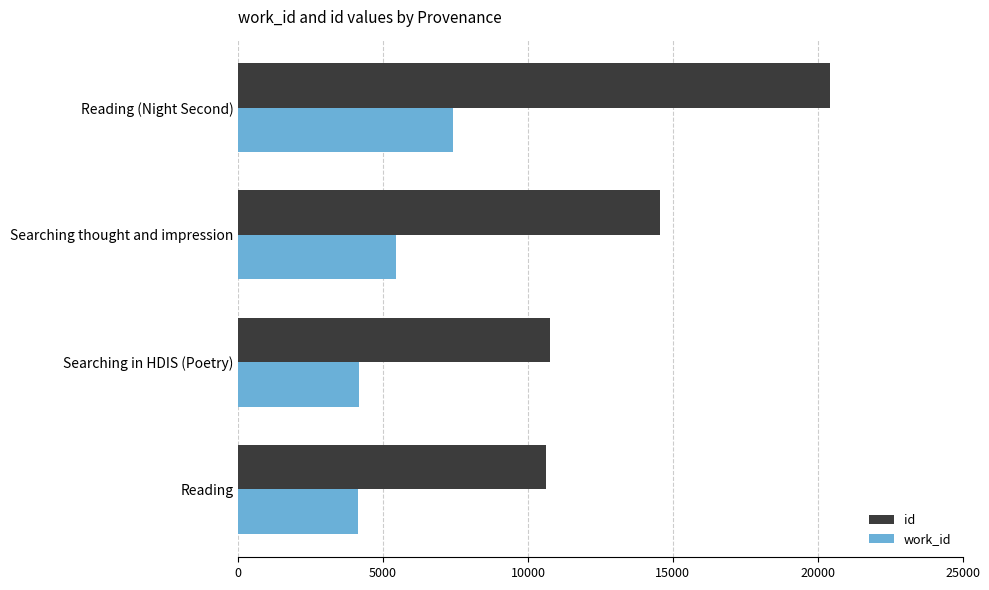

At which label is id closest to 15518?

Searching thought and impression